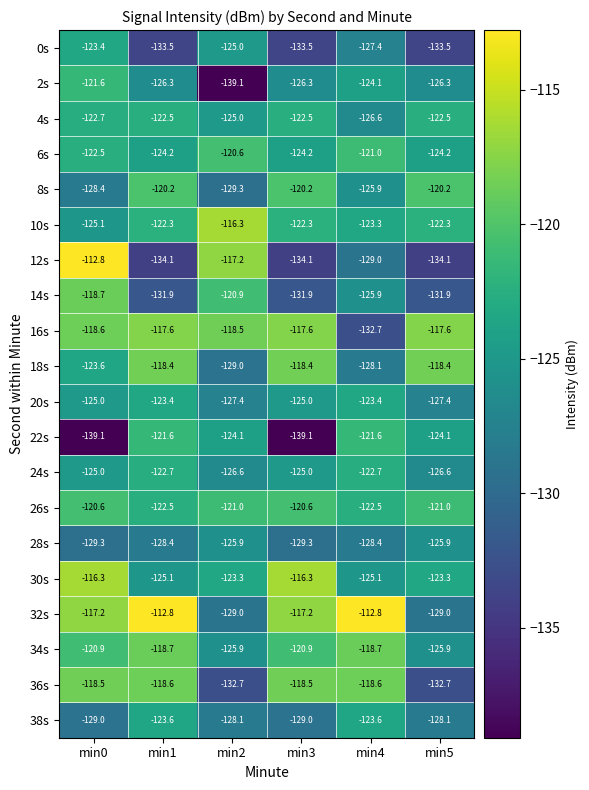

What is the smallest value displayed?

-139.1